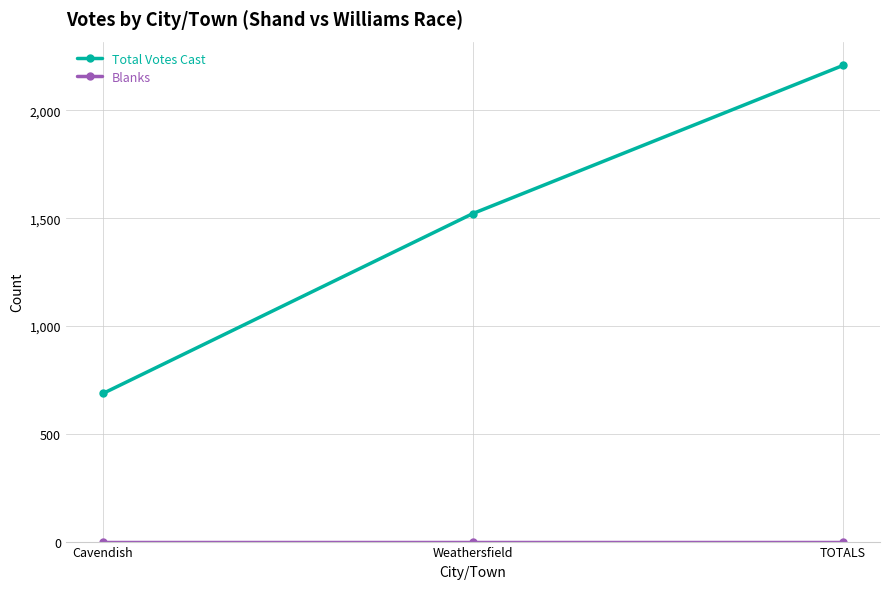

What is the label of the 2nd point from the left?

Weathersfield